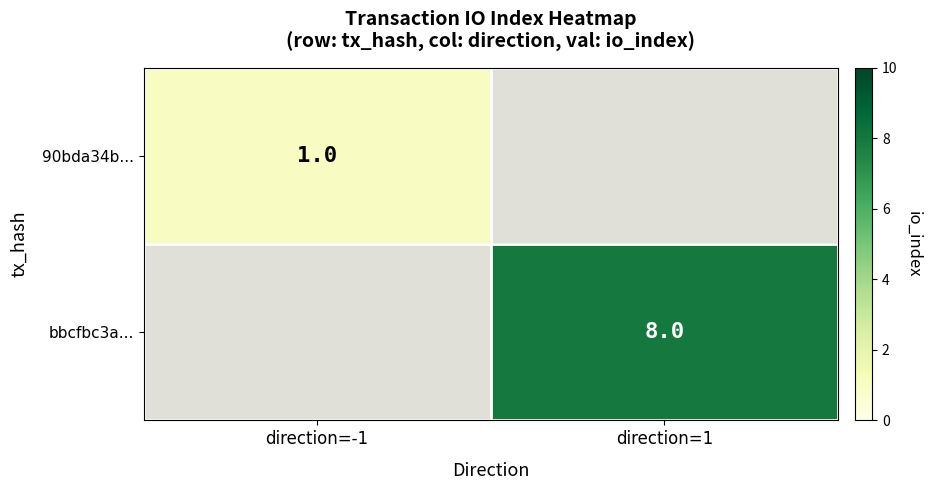

At which category does the chart reach its peak across all series?

direction=1